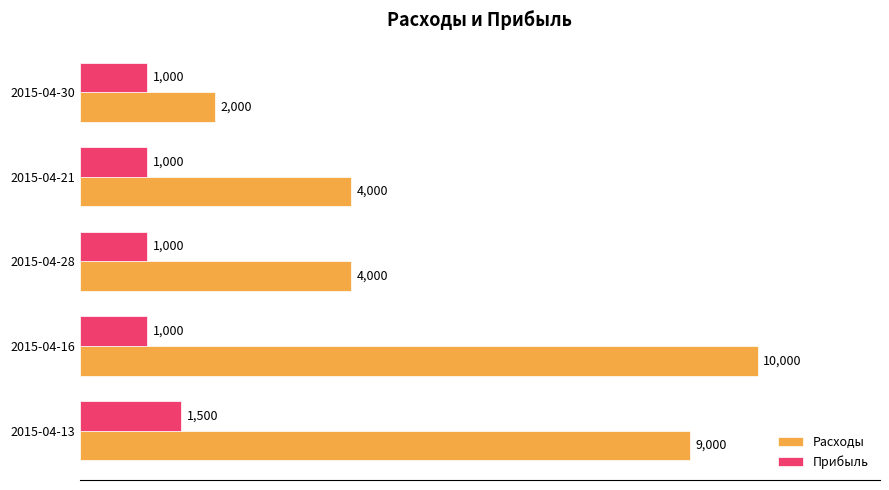

What is the greatest value displayed?

10000